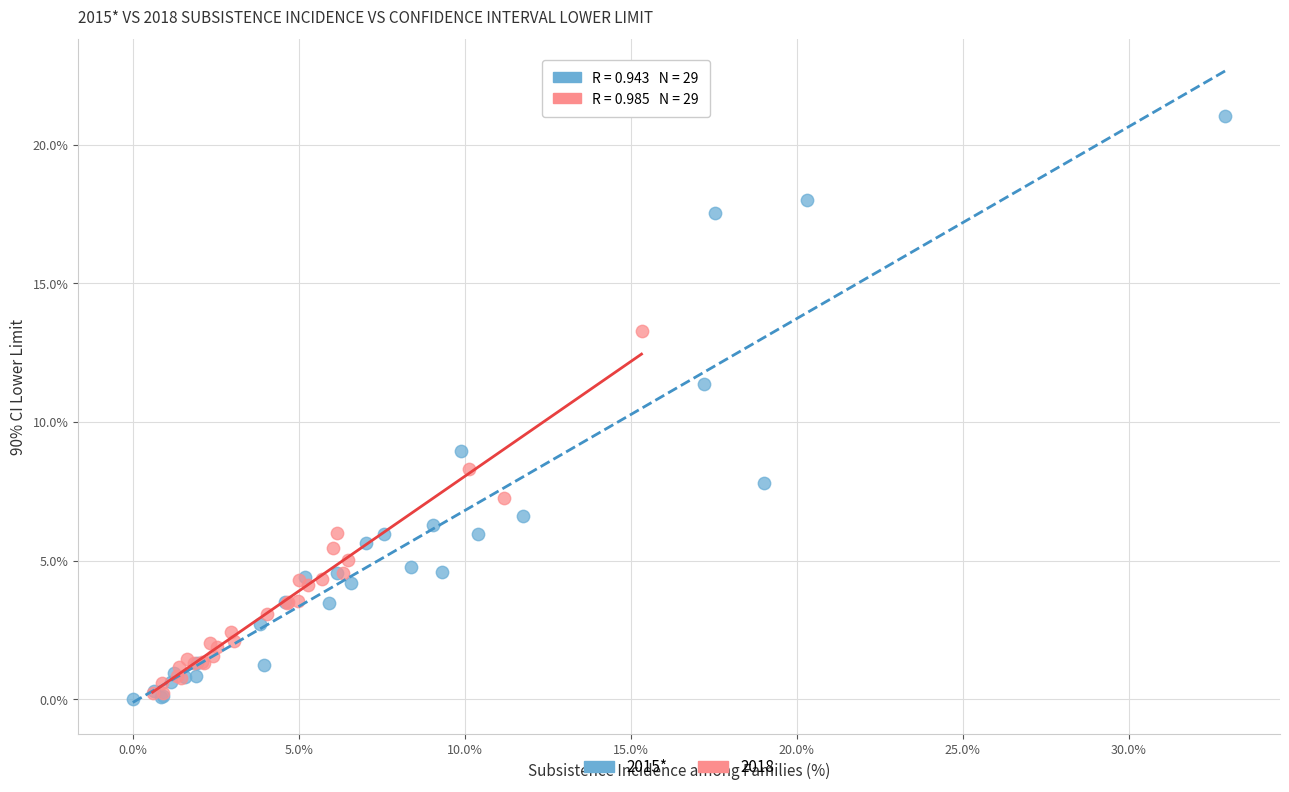

Which series reaches the maximum Y coordinate?

2015*